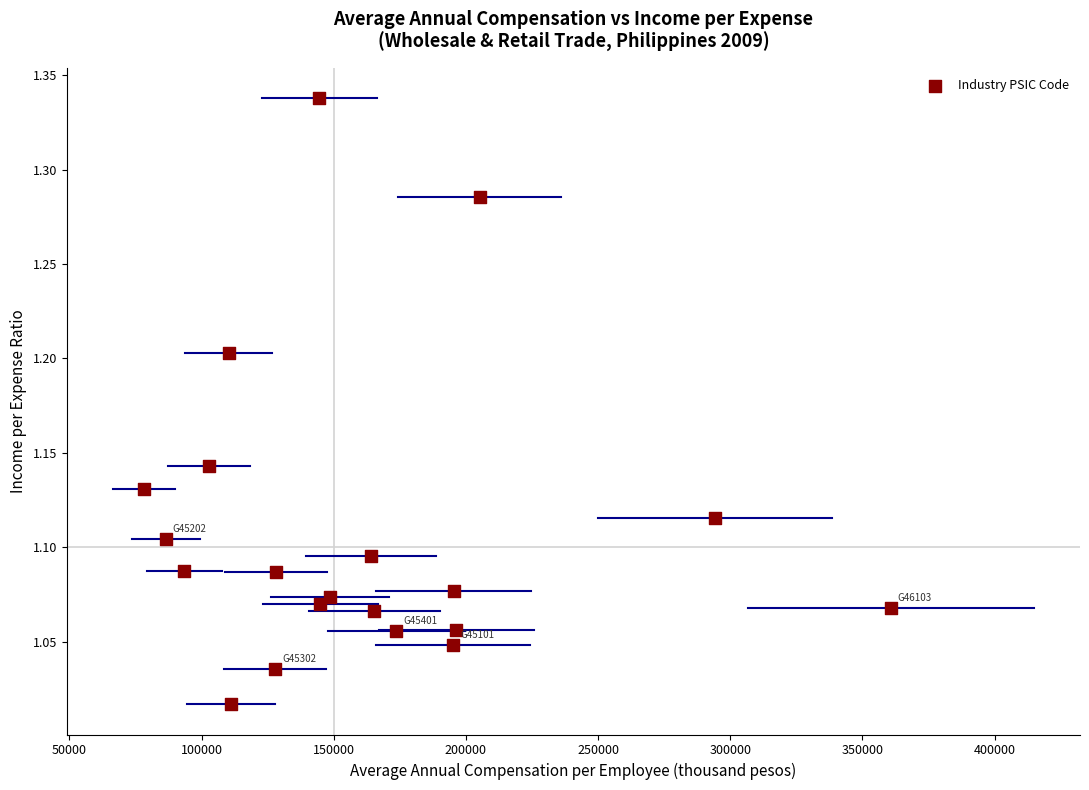

What is the range of X values (max minus min)?

282693.1